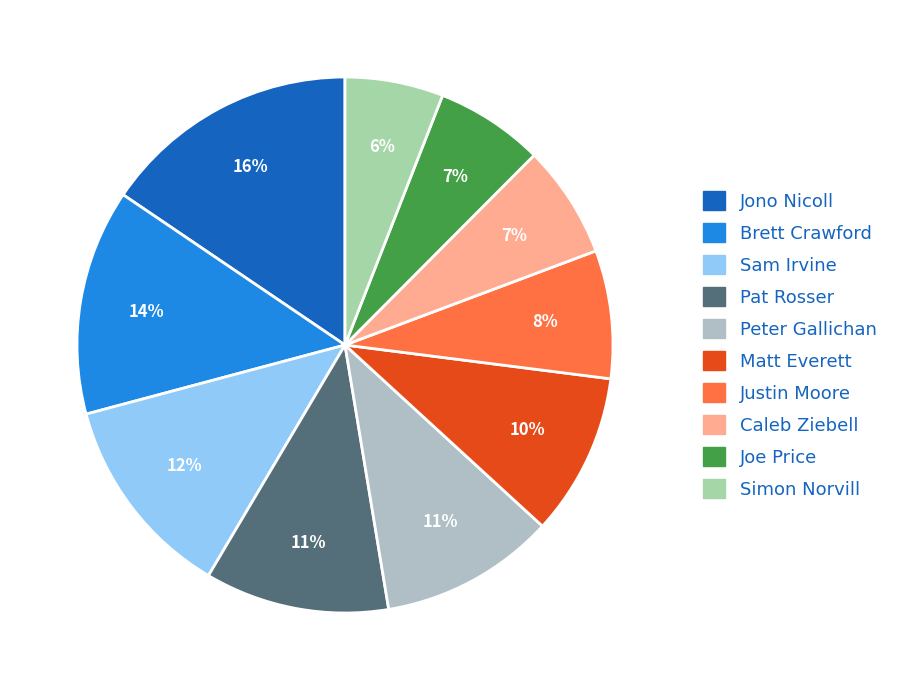

Do Jono Nicoll and Brett Crawford together represent more than half of the pie?

No